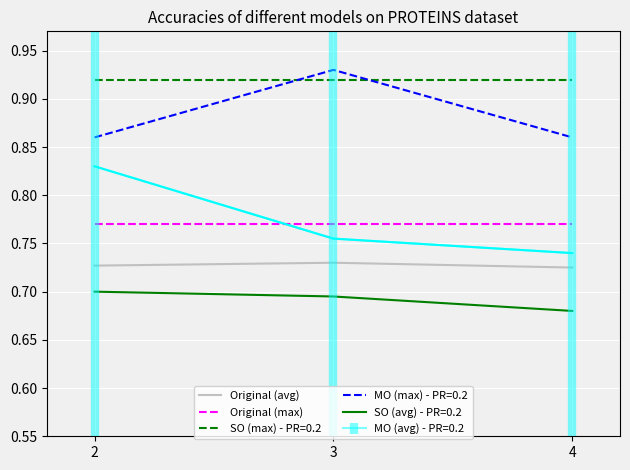

What is the total value across all series at 3?

4.8